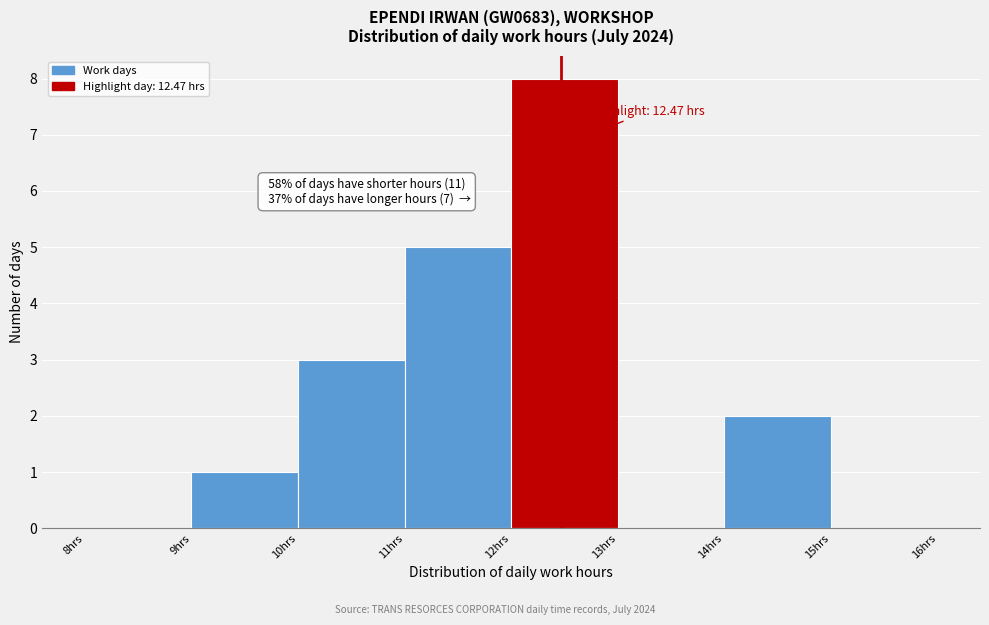

Which range on the x-axis has the tallest bar?

12 to 13